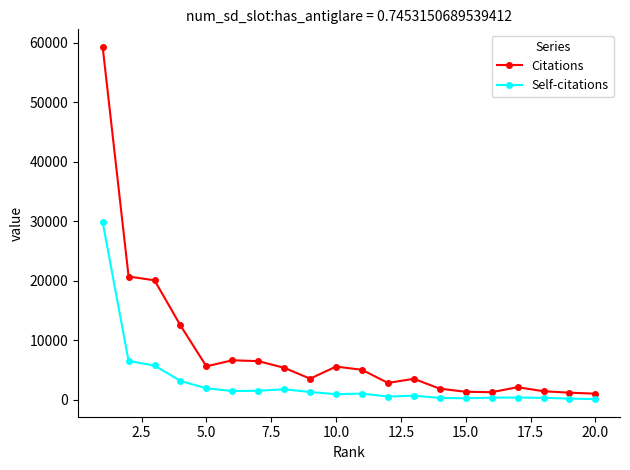

True or false: Citations has more than 0 interior local peaks.

True